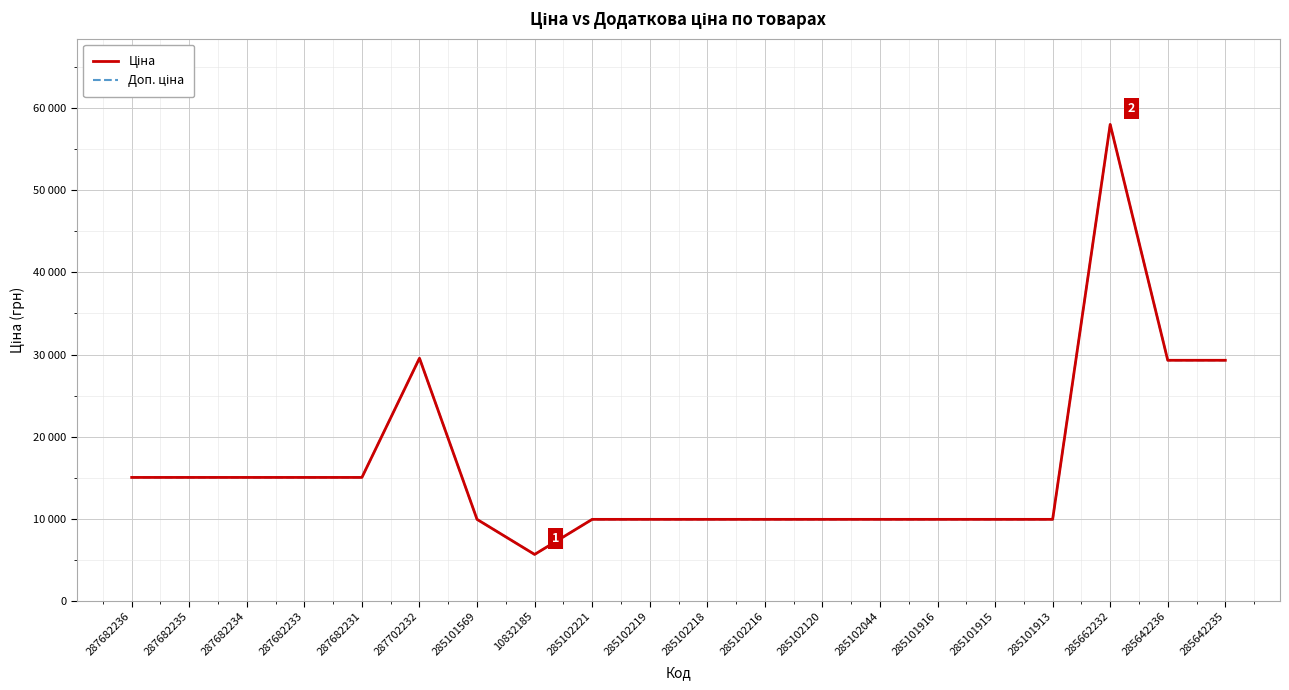

Does the chart have visible grid lines?

Yes